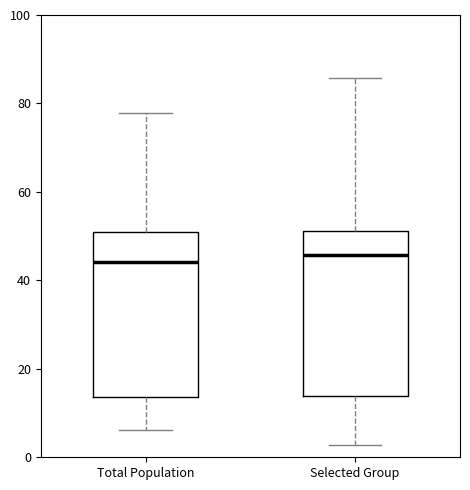

Reading left to right, read every box against the y-axis: the position of its median line, the range the box covers, and the ends of its whiskers. The values are not printed on the chart, so give them approximately, as read against the axis.

Total Population: median 44, box 14 to 50, whiskers 6 to 78
Selected Group: median 46, box 14 to 52, whiskers 2 to 86